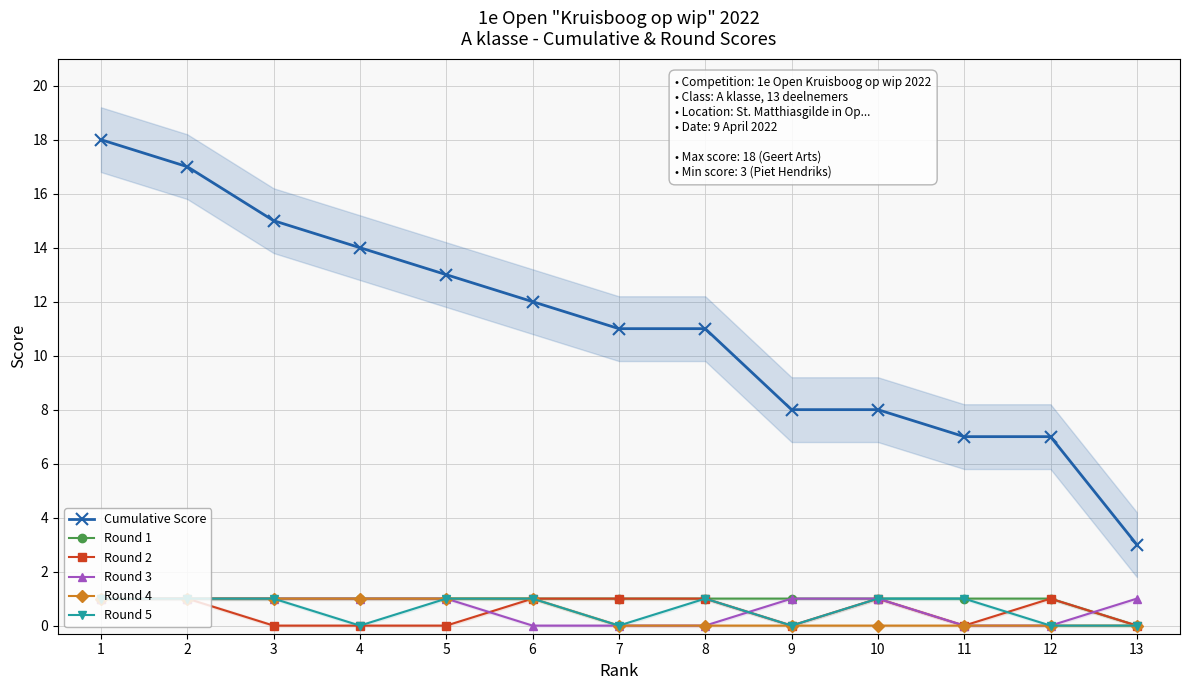

True or false: Round 2 and Round 4 intersect in this chart.

False